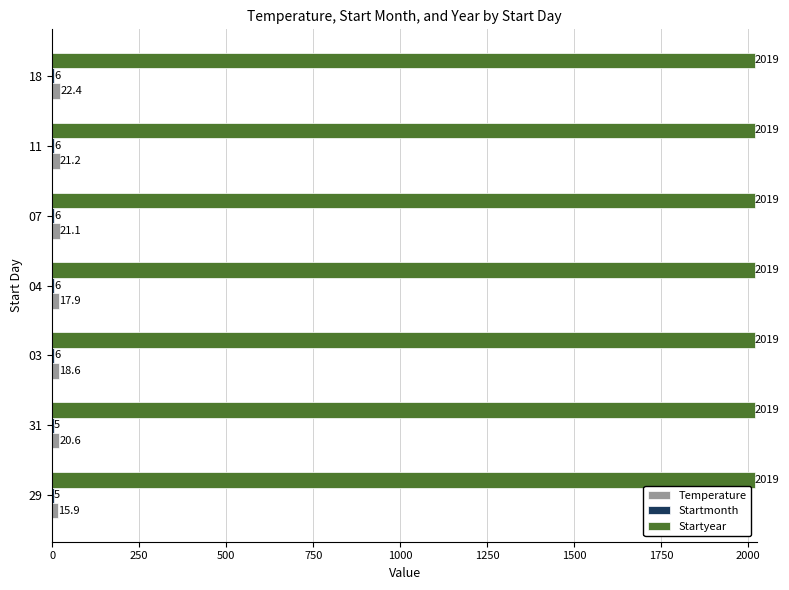

What is the sum of the Startyear values at 07 and 31?

4038.0